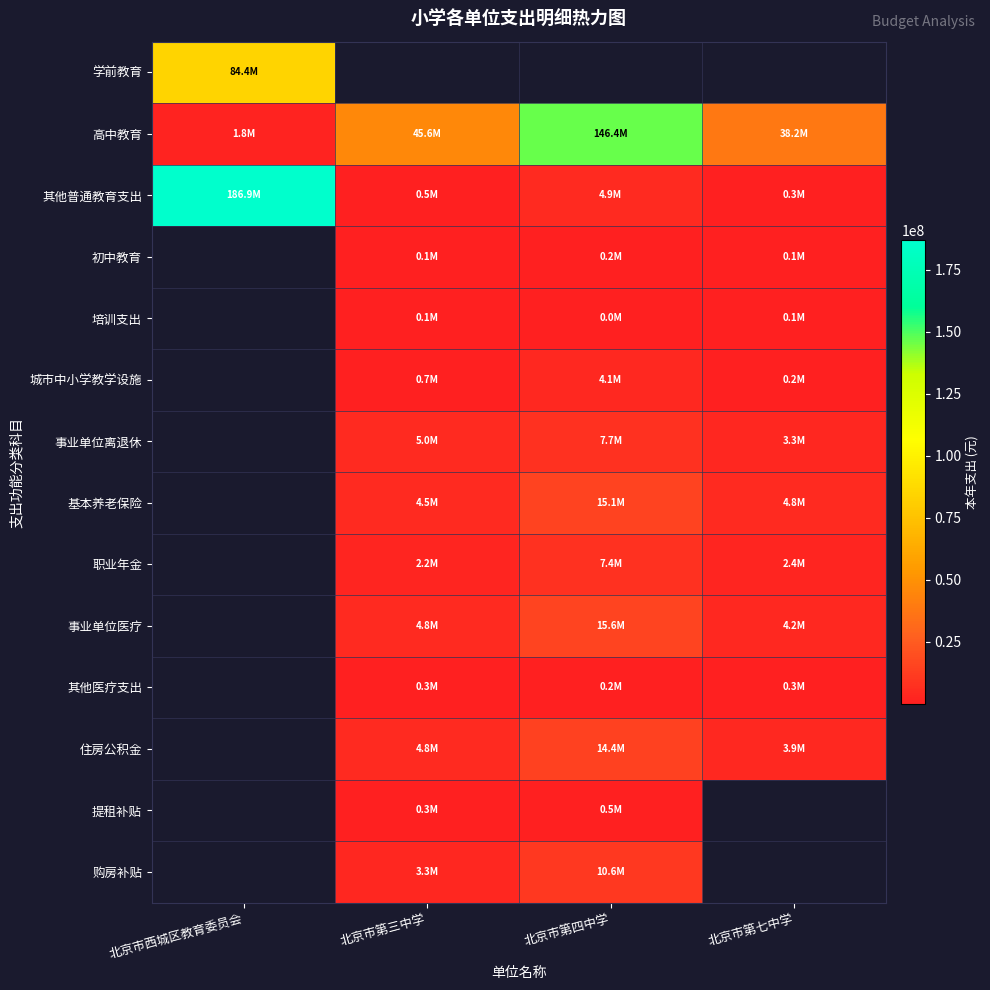

Is the value of 初中教育 at 北京市第七中学 greater than the value of 购房补贴 at 北京市西城区教育委员会?

No